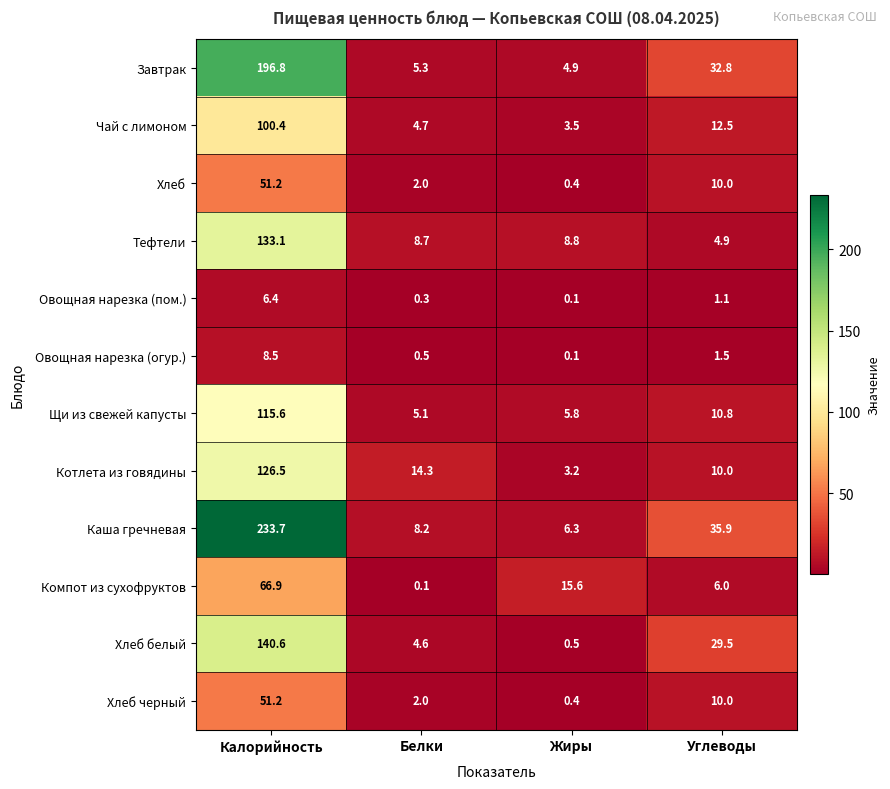

What is the maximum value shown in the chart?

233.7